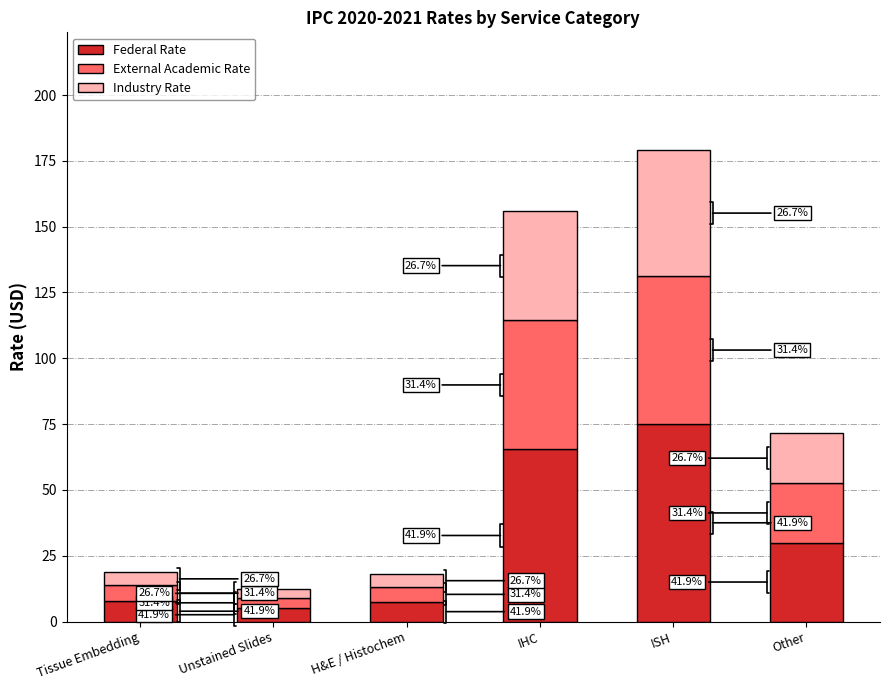

What is the difference between the External Academic Rate values at Other and Tissue Embedding?

16.6